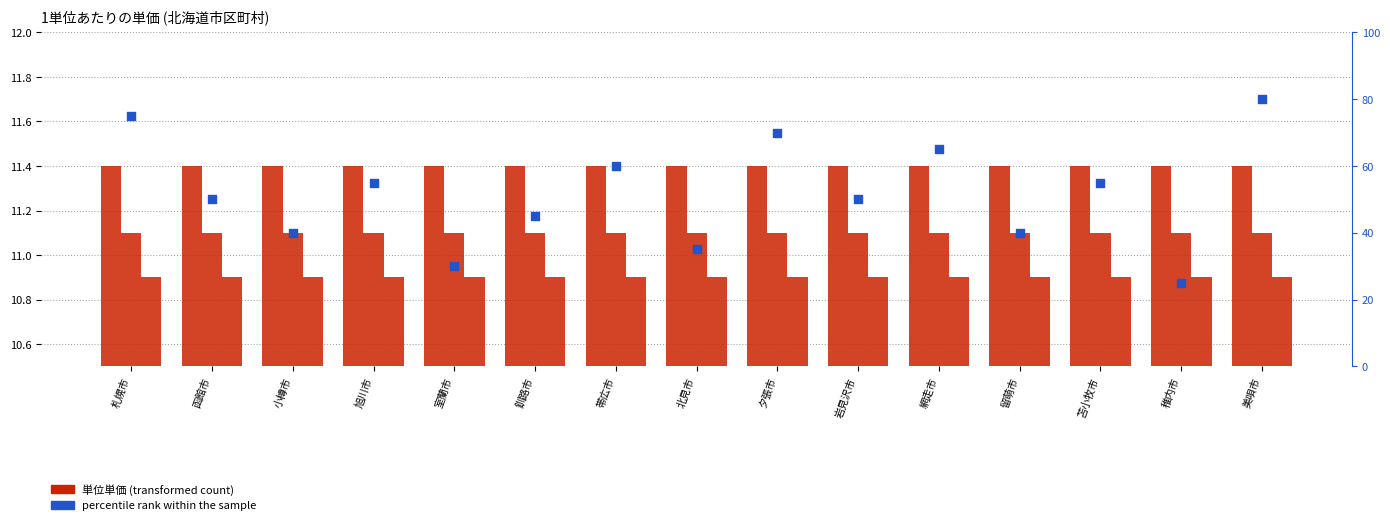

Which series contains the highest Y value?

percentile rank within the sample